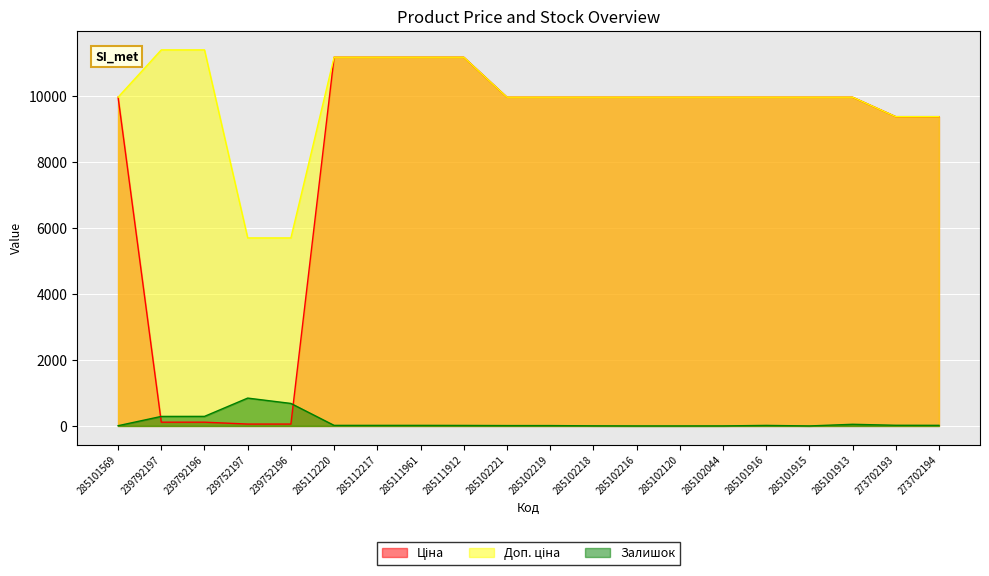

What is the difference between the second highest and minimum values in the Залишок series?

683.0